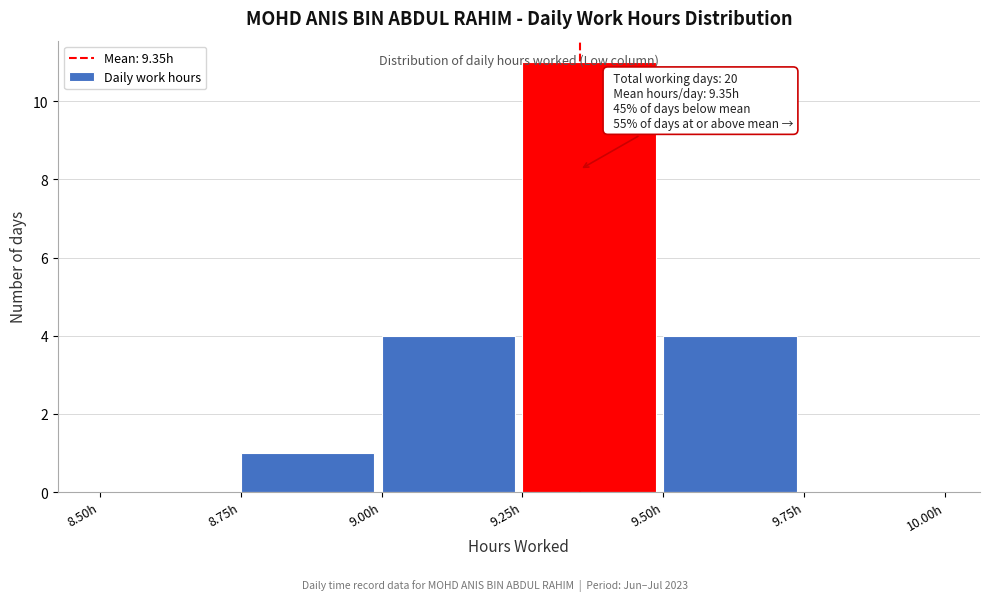

Over which range of the x-axis is the bar tallest?

9.25 to 9.50